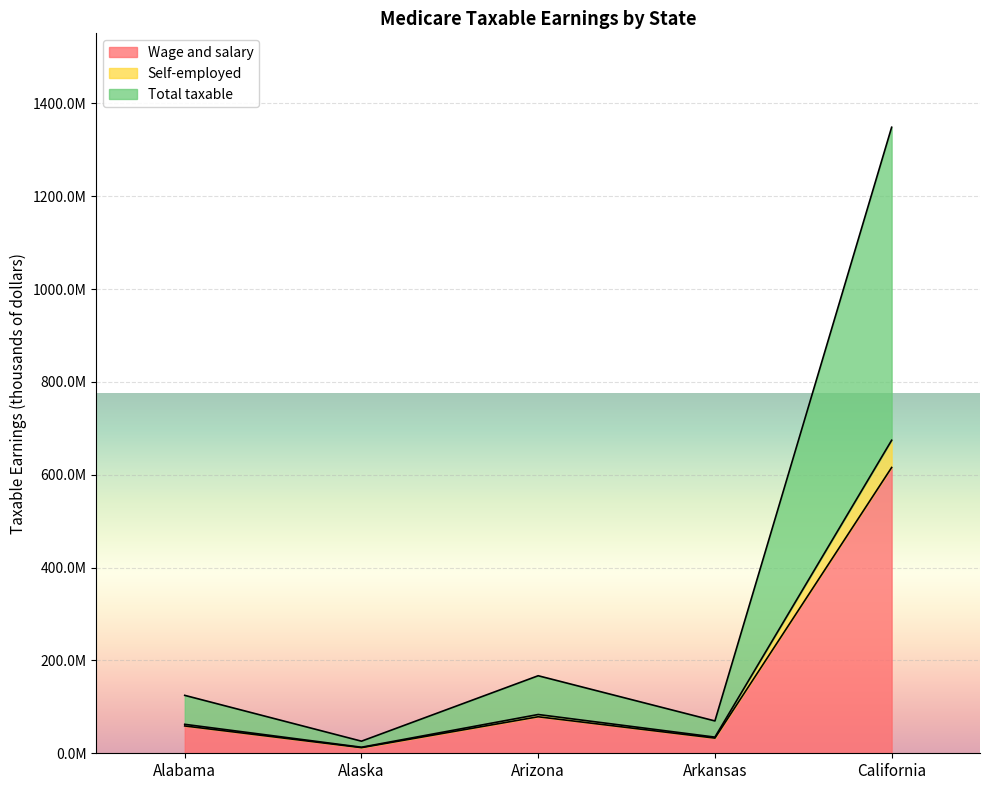

Does the chart display data point markers on the line(s)?

No